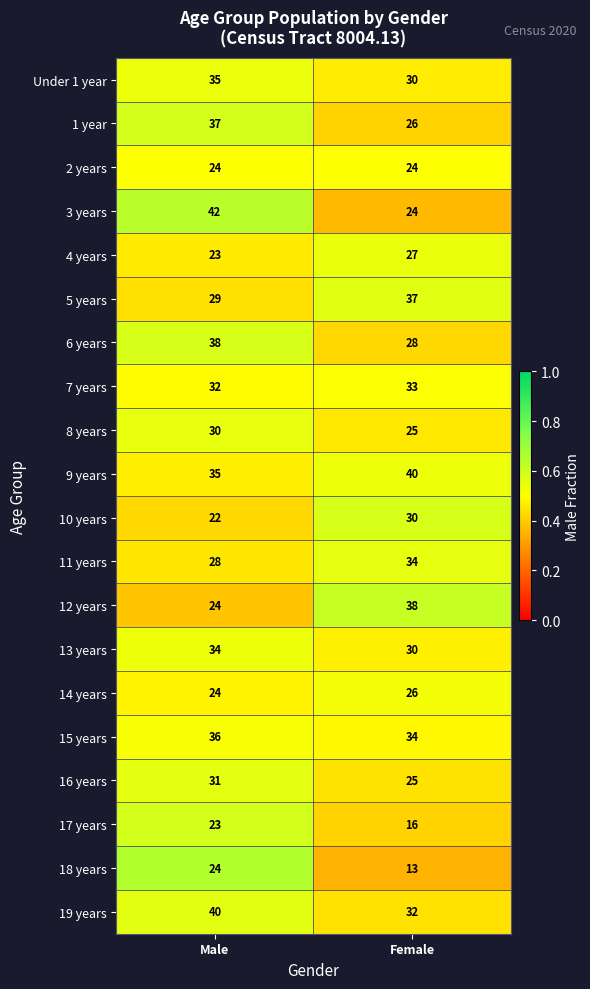

At which category does the chart reach its minimum across all series?

Female